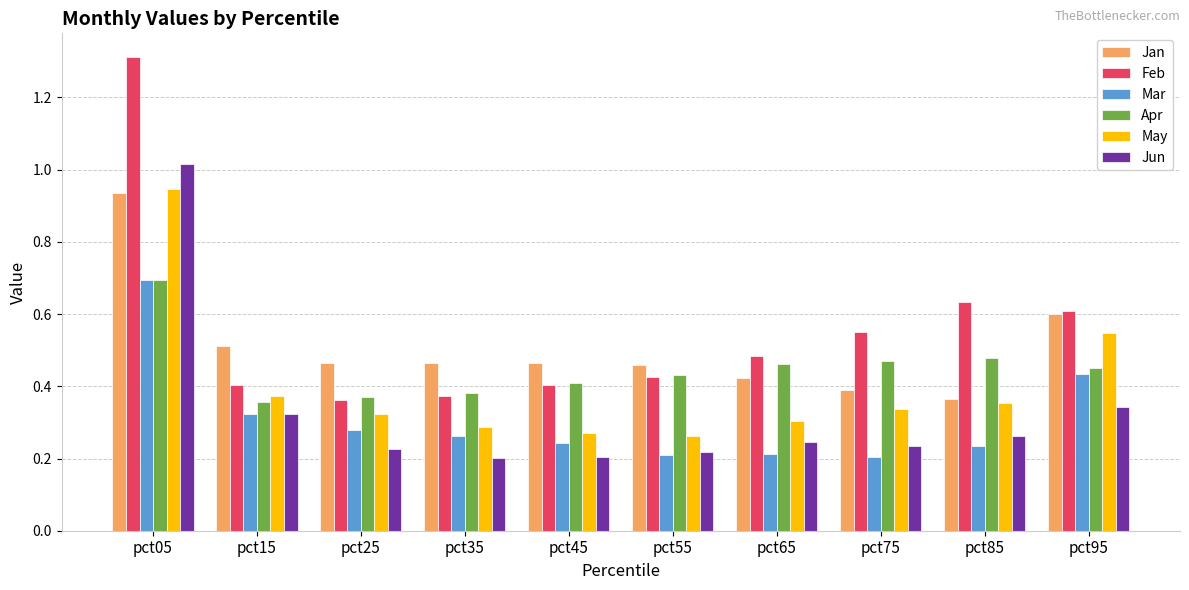

True or false: Jun has a value of 0.3 at pct95.

True